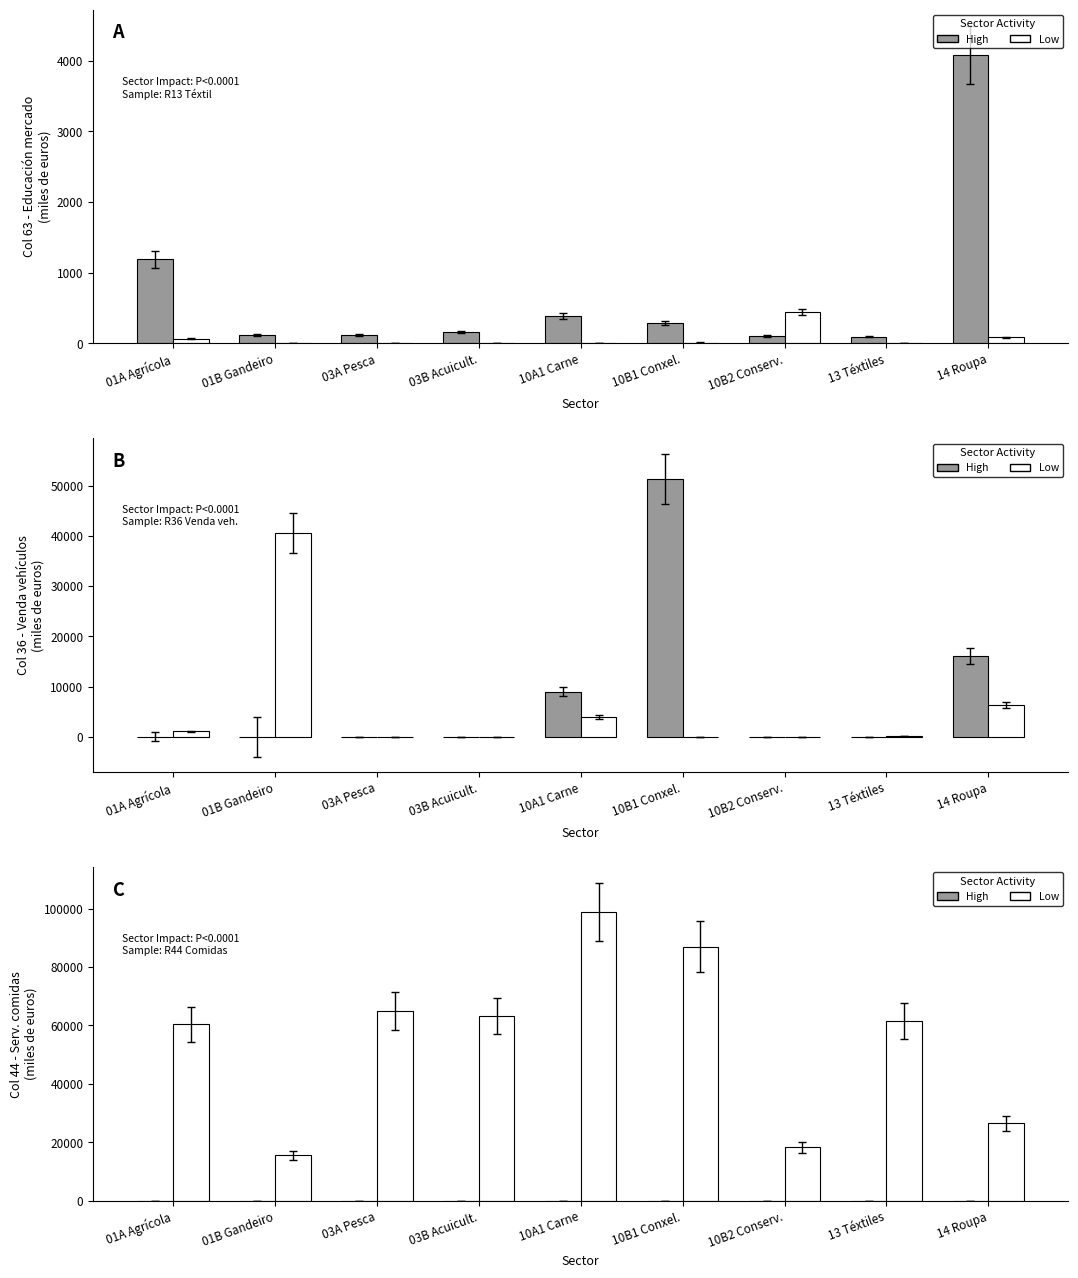

What is the value of the Low bar at the 6th from the left?

86979